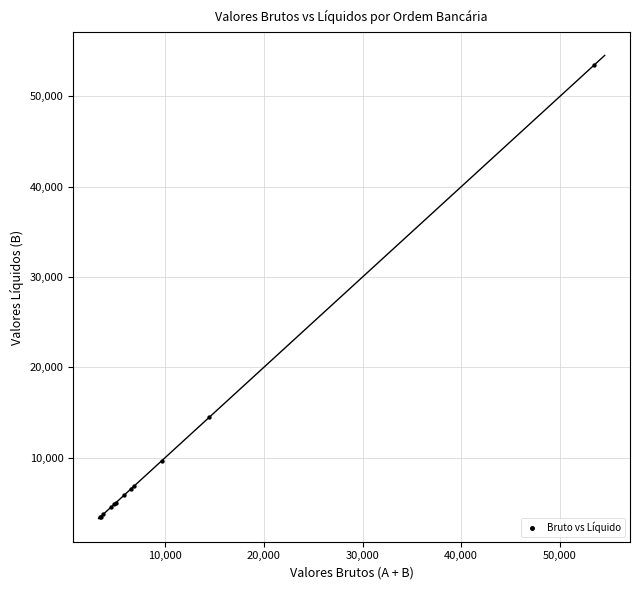

What Y value in the scatter plot is closest to 28450?

14452.5